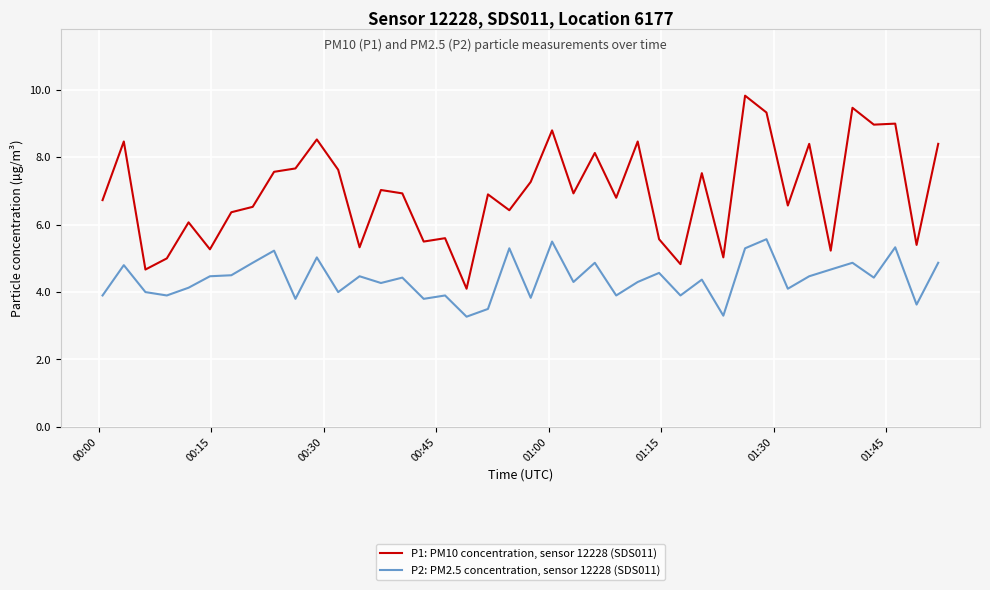

Which series has the largest total across all categories?

P1: PM10 concentration, sensor 12228 (SDS011)